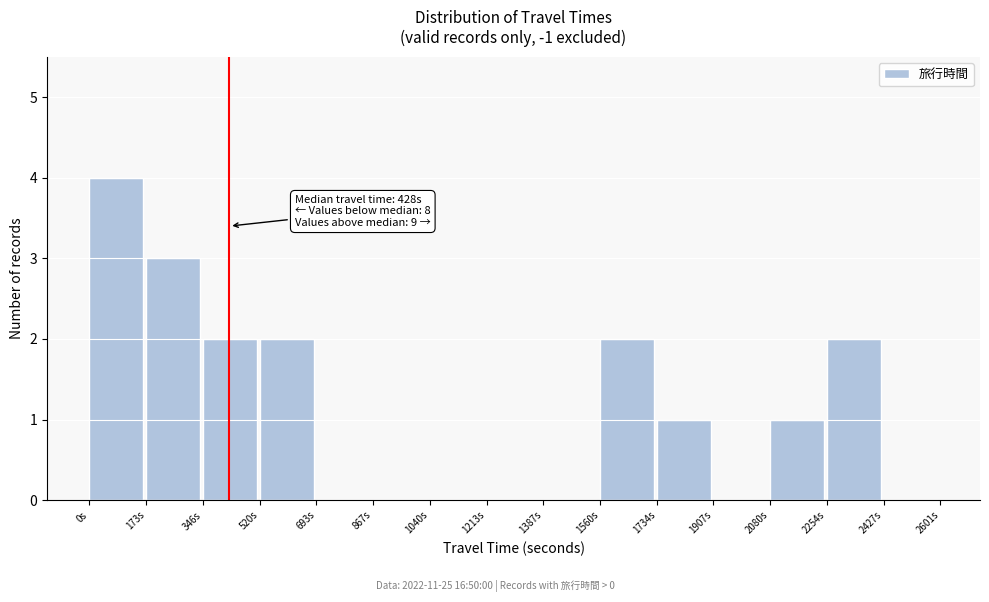

Over which range of the x-axis is the bar tallest?

0 to 180